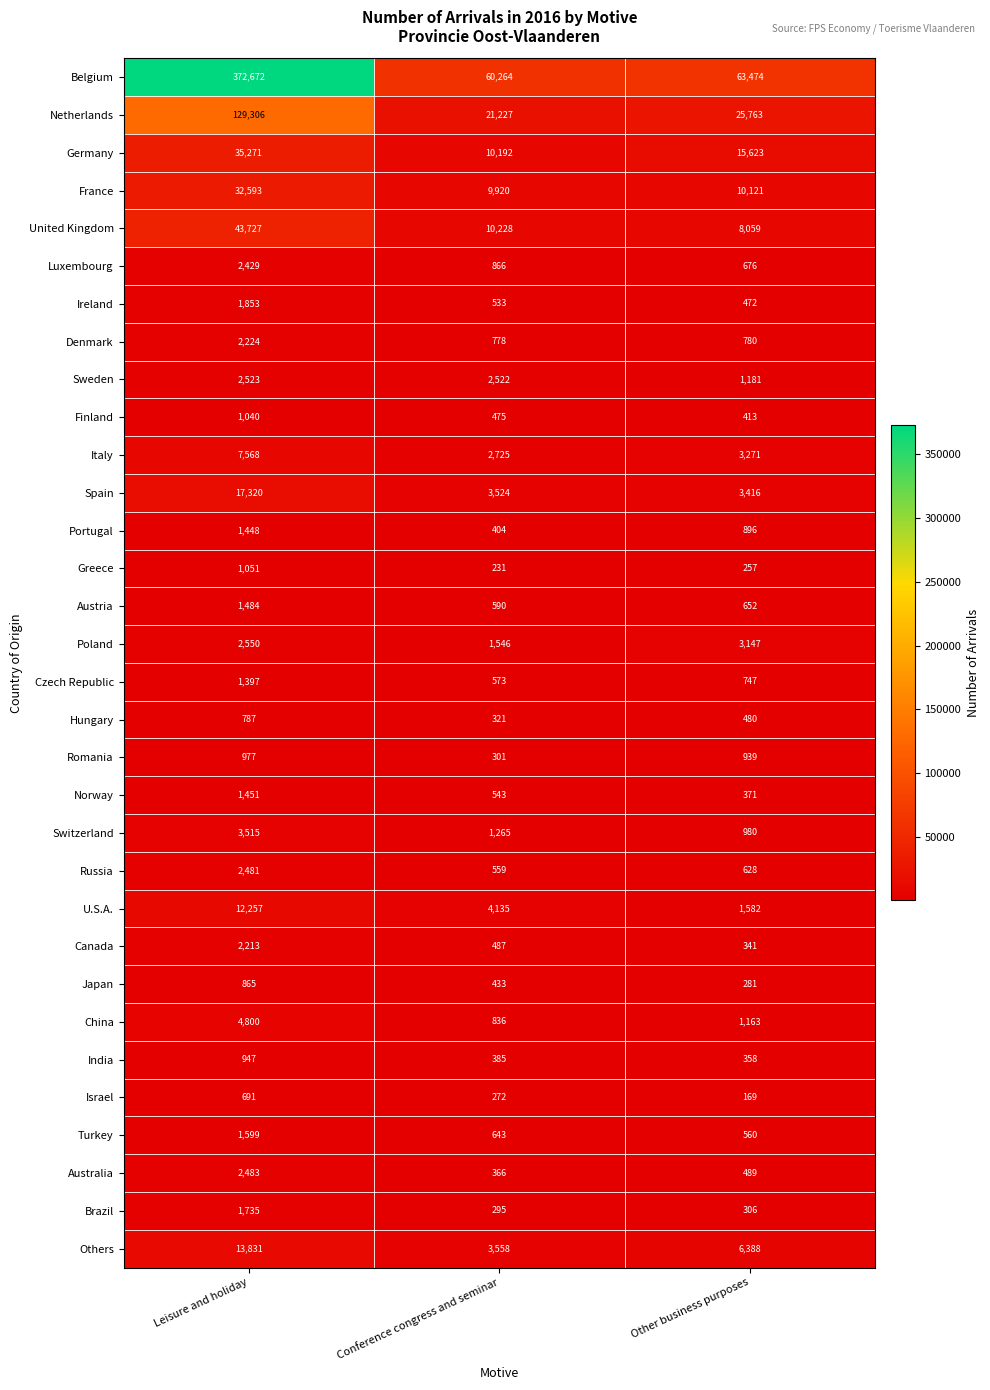

What is the maximum value for India?

947